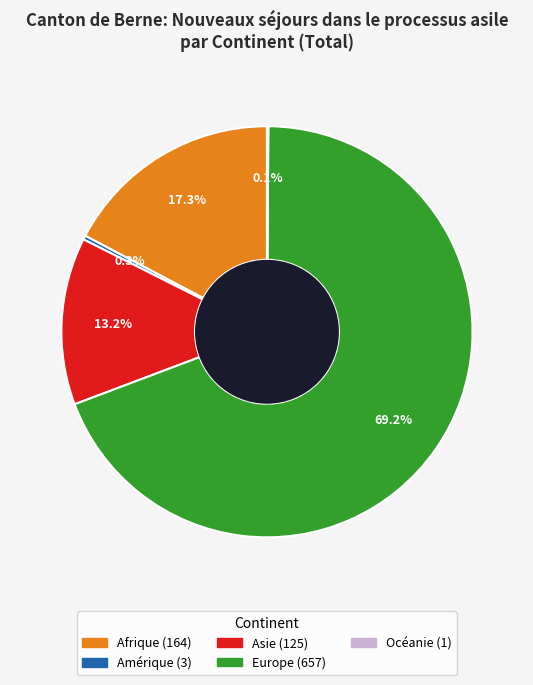

How much of the chart is everything except Amérique?

99.7%